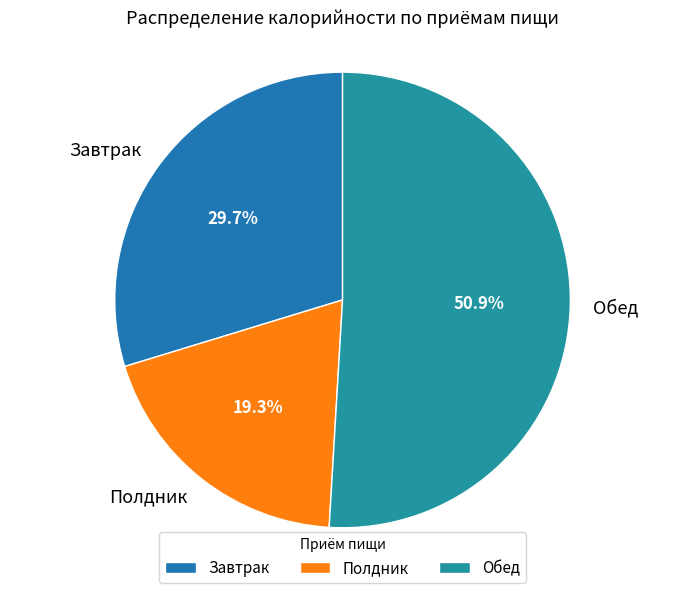

What is the largest slice in the pie chart?

Обед